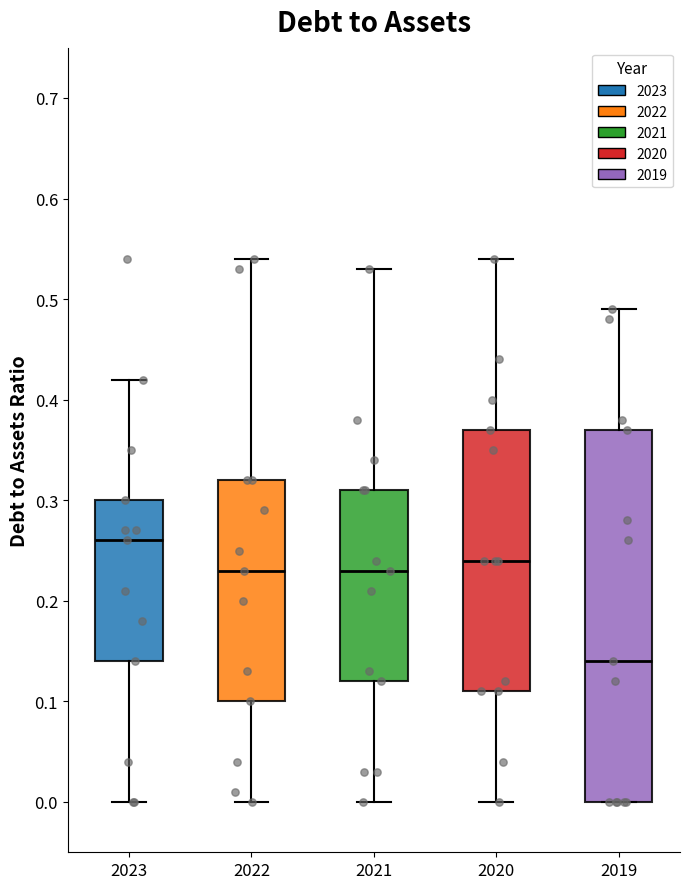

Where is the lower edge of the box at x = 2021 on the y-axis? The values are not printed on the chart, so give them approximately, as read against the axis.

0.12